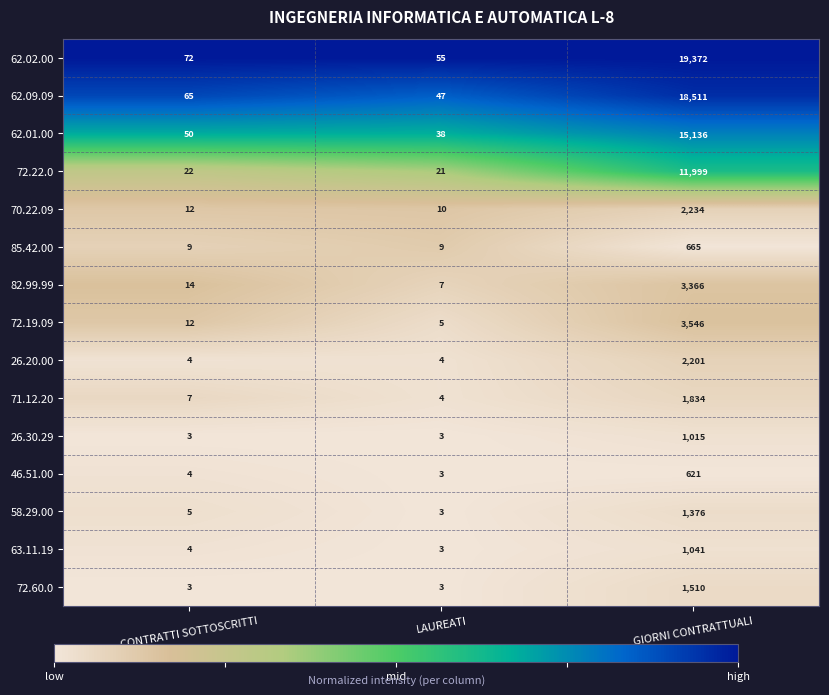

What is the sum of the 26.20.00 values at GIORNI CONTRATTUALI and LAUREATI?

2205